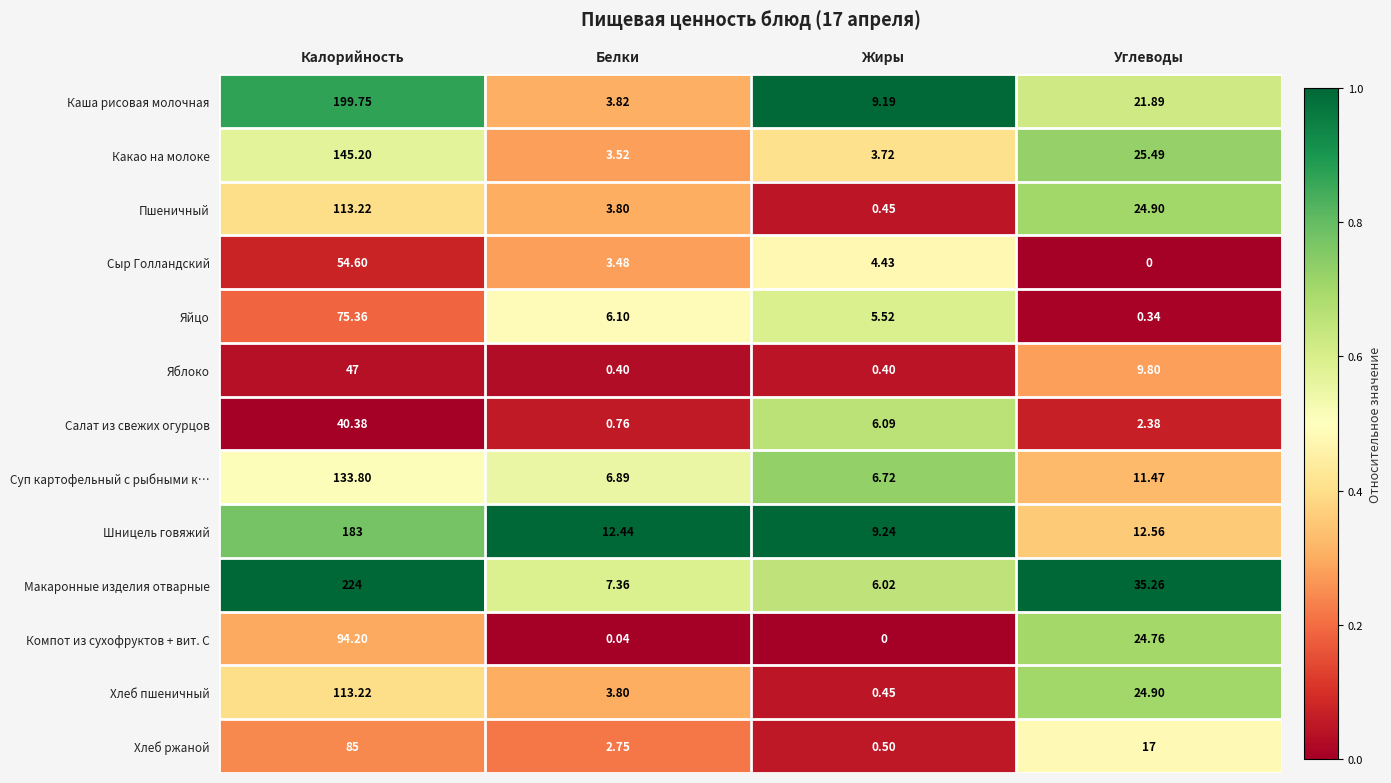

Which category has the lowest value in the Какао на молоке series?

Белки